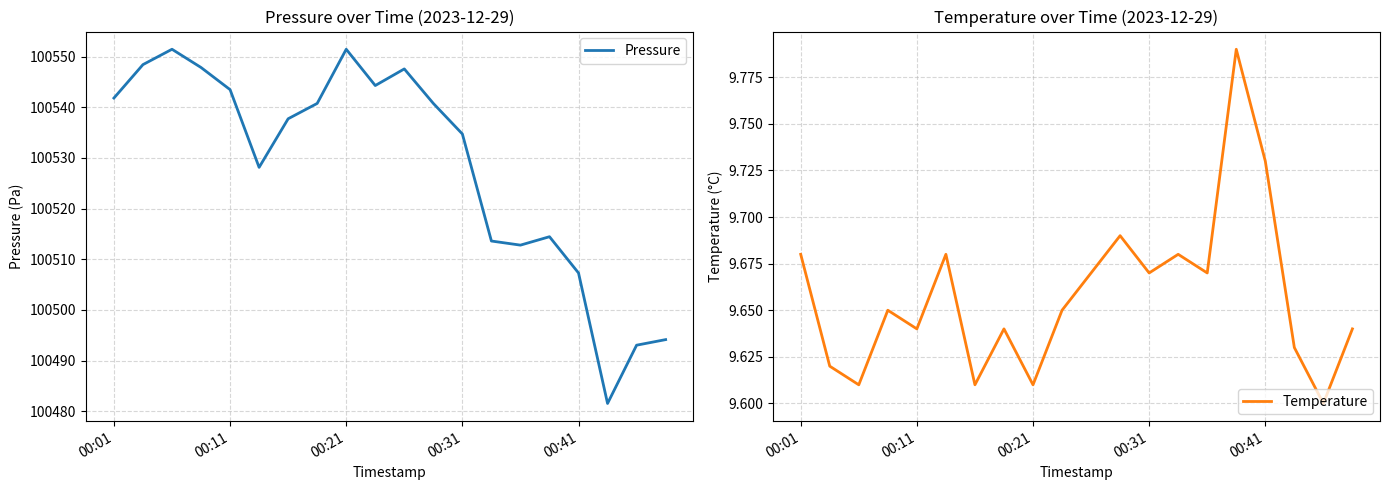

What is the difference between the maximum and second lowest values in the Temperature series?

0.2